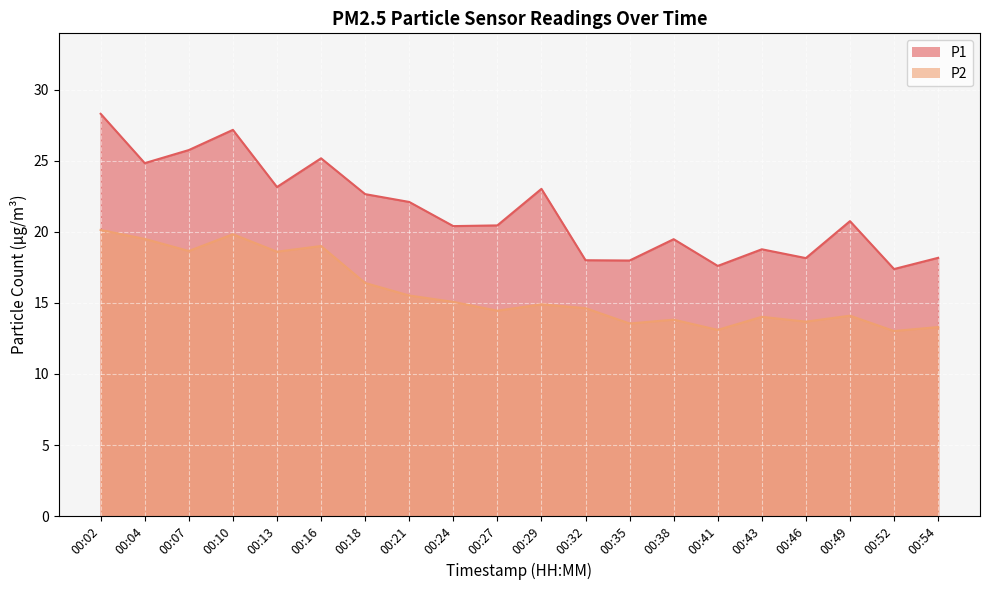

Where does the P1 series first go above 20?

00:02